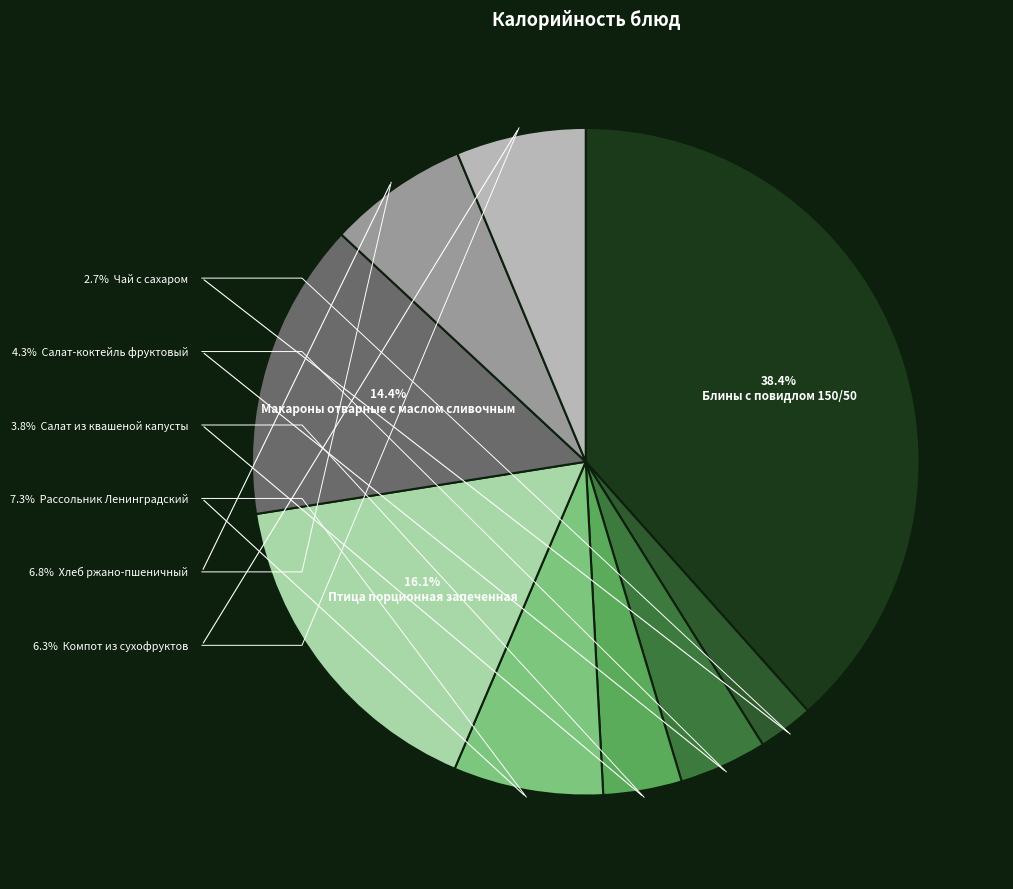

Between Хлеб ржано-пшеничный and Салат из квашеной капусты, which is larger?

Хлеб ржано-пшеничный